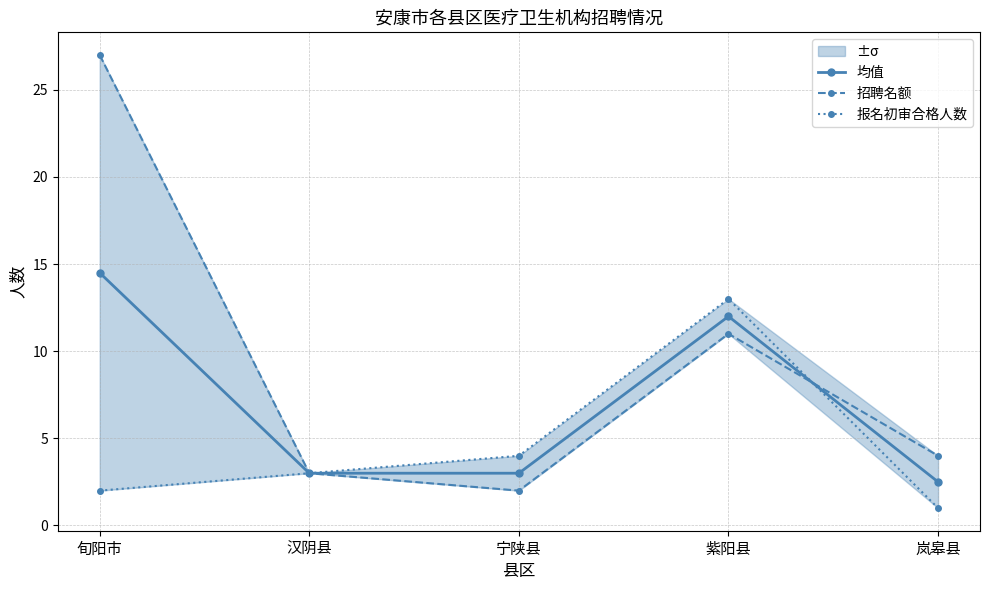

After their last crossing, which series has the higher values: 招聘名额 or 报名初审合格人数?

招聘名额